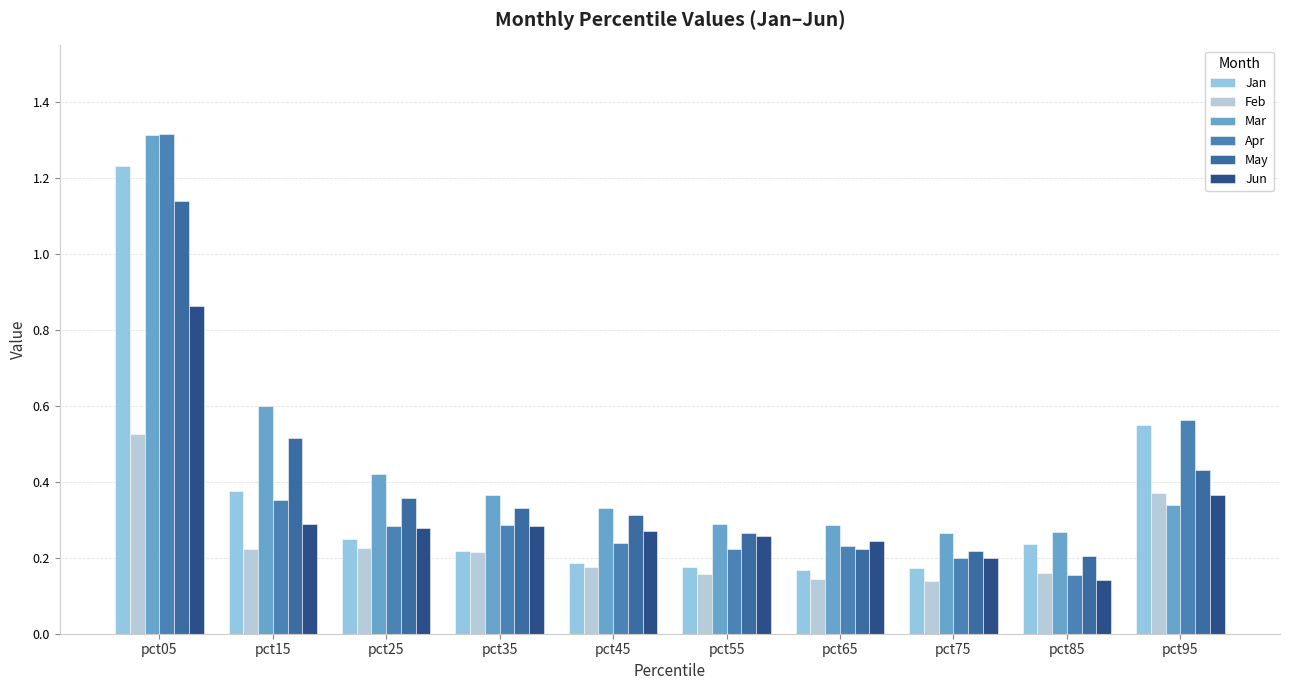

Reading left to right, transcribe all the data shown in this chart.

Jan: 1.2	0.4	0.3	0.2	0.2	0.2	0.2	0.2	0.2	0.5
Feb: 0.5	0.2	0.2	0.2	0.2	0.2	0.1	0.1	0.2	0.4
Mar: 1.3	0.6	0.4	0.4	0.3	0.3	0.3	0.3	0.3	0.3
Apr: 1.3	0.4	0.3	0.3	0.2	0.2	0.2	0.2	0.2	0.6
May: 1.1	0.5	0.4	0.3	0.3	0.3	0.2	0.2	0.2	0.4
Jun: 0.9	0.3	0.3	0.3	0.3	0.3	0.2	0.2	0.1	0.4